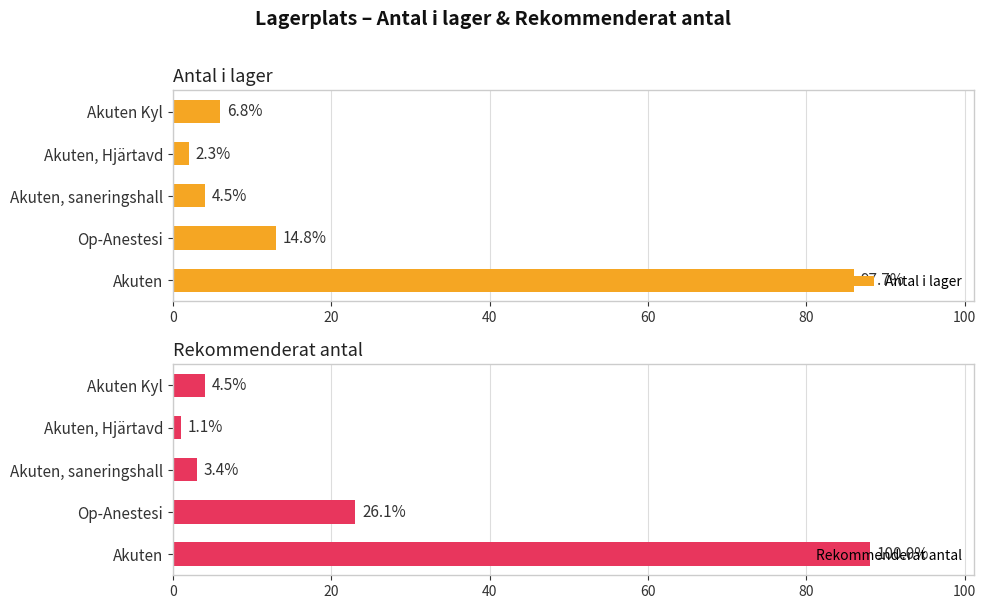

What is the difference between the Rekommenderat antal values at Akuten, Hjärtavd and Akuten?

87